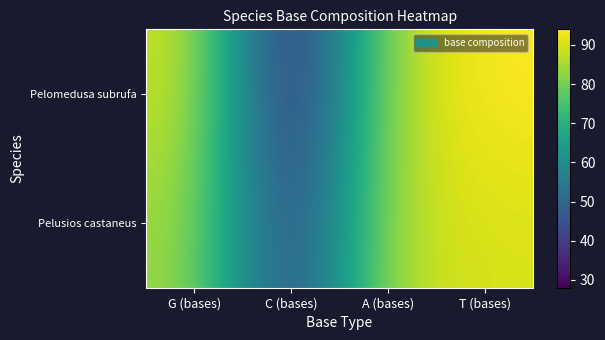

Reading left to right, transcribe all the data shown in this chart.

Pelomedusa subrufa: G (bases)=90	C (bases)=28	A (bases)=87	T (bases)=94
Pelusios castaneus: G (bases)=85	C (bases)=36	A (bases)=88	T (bases)=90